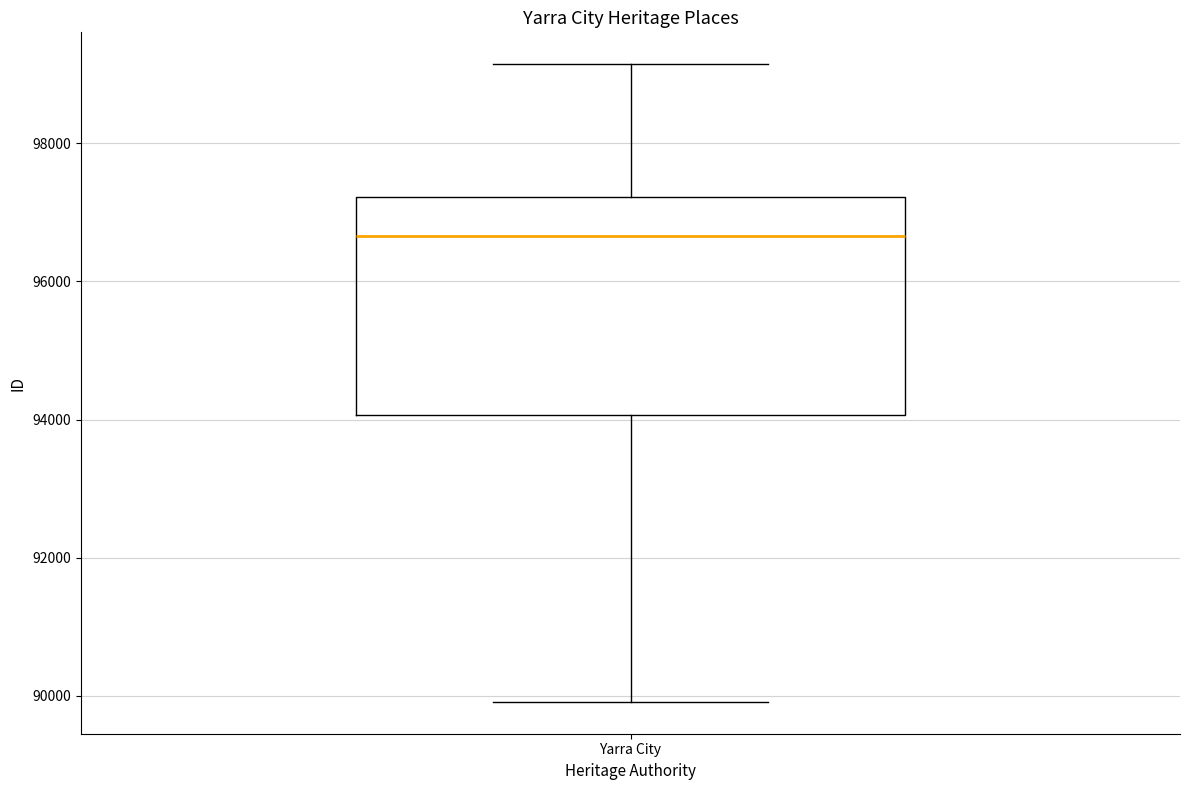

Transcribe this box plot: give where the median line is, the range the box spans, and where the two whiskers end, as read against the y-axis. The values are not printed on the chart, so give them approximately, as read against the axis.

median 96600, box 94000 to 97200, whiskers 90000 to 99200